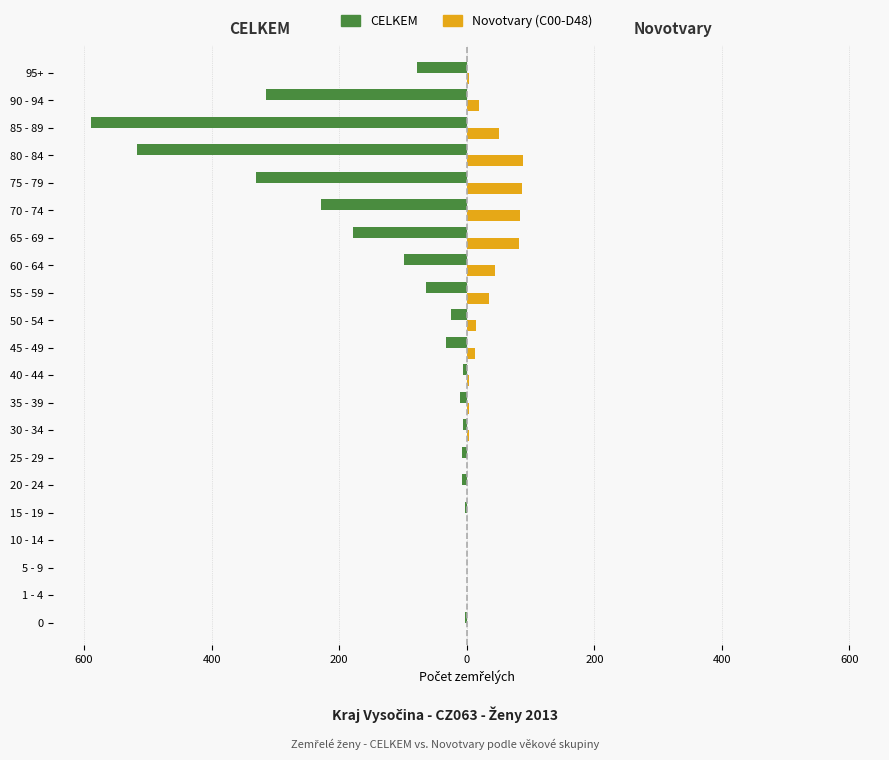

Reading left to right, extract all data points from this chart.

CELKEM: -3	0	0	0	-3	-8	-7	-6	-10	-6	-32	-25	-64	-98	-179	-229	-331	-517	-589	-314	-78
Novotvary (C00-D48): 0	0	0	0	0	1	0	3	3	4	13	14	35	44	82	84	86	88	51	20	3